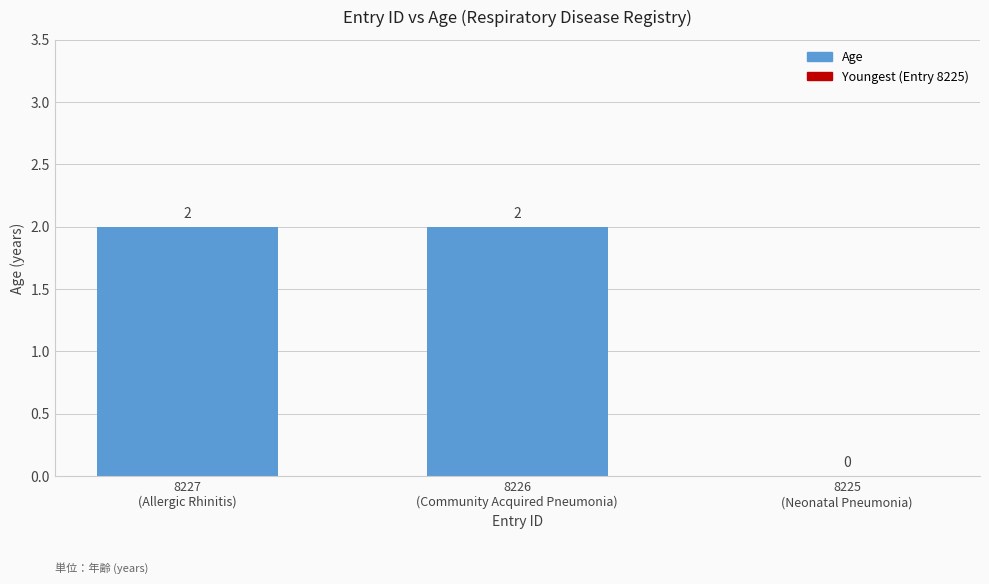

What is the sum of all values?

4